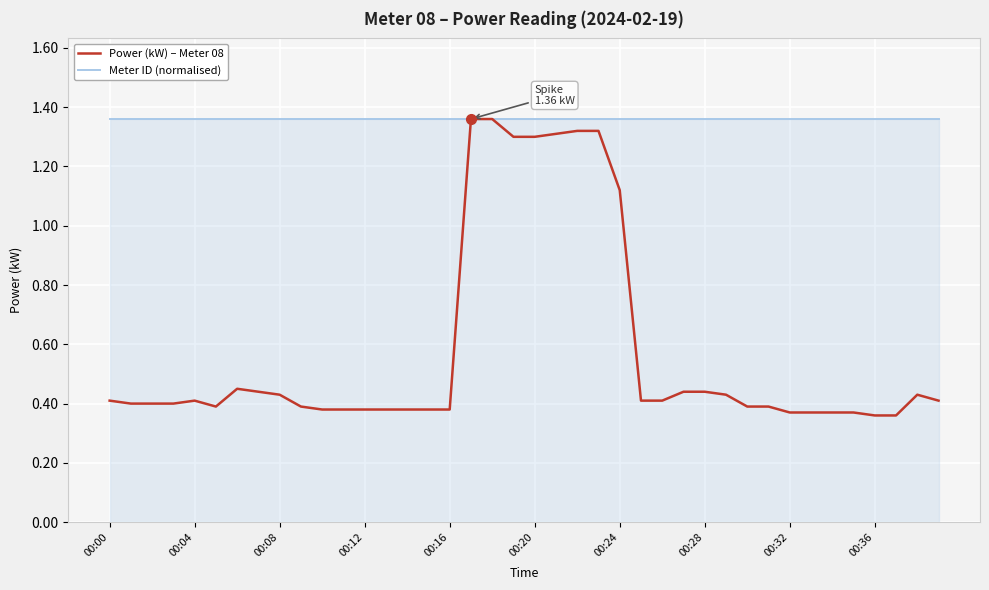

Which series has the largest total across all categories?

Meter ID (normalised)